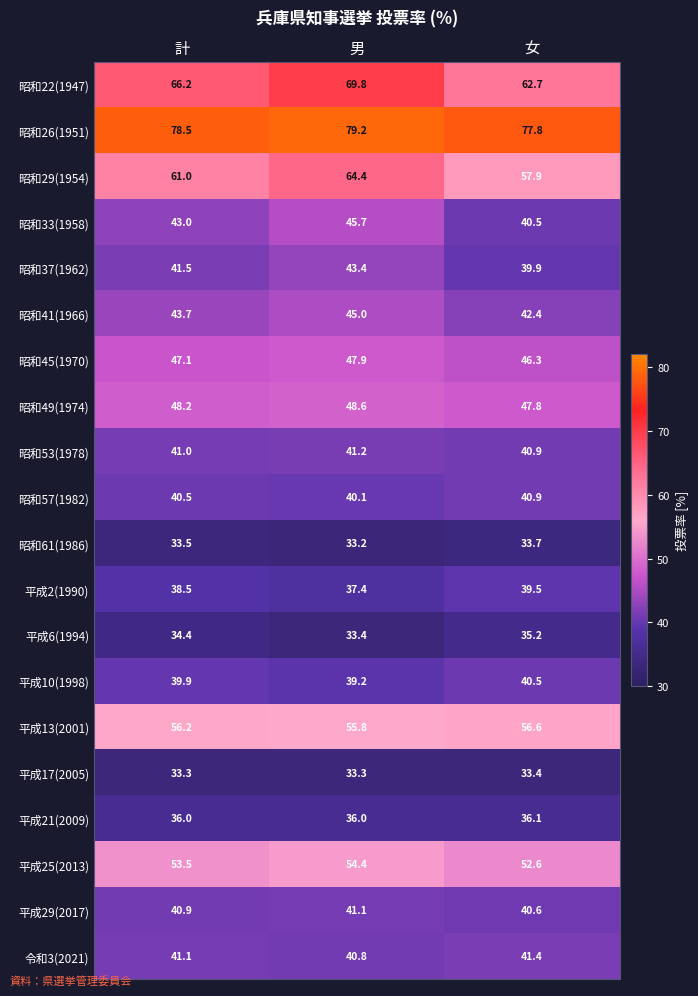

The 令和3(2021) series shows 41.4 at 女. True or false?

True